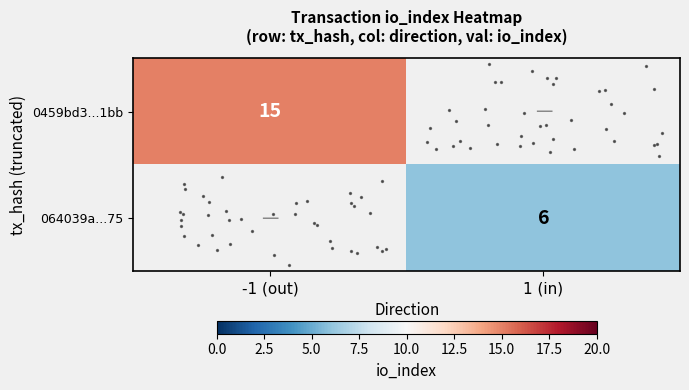

How many distinct data groups are displayed?

2